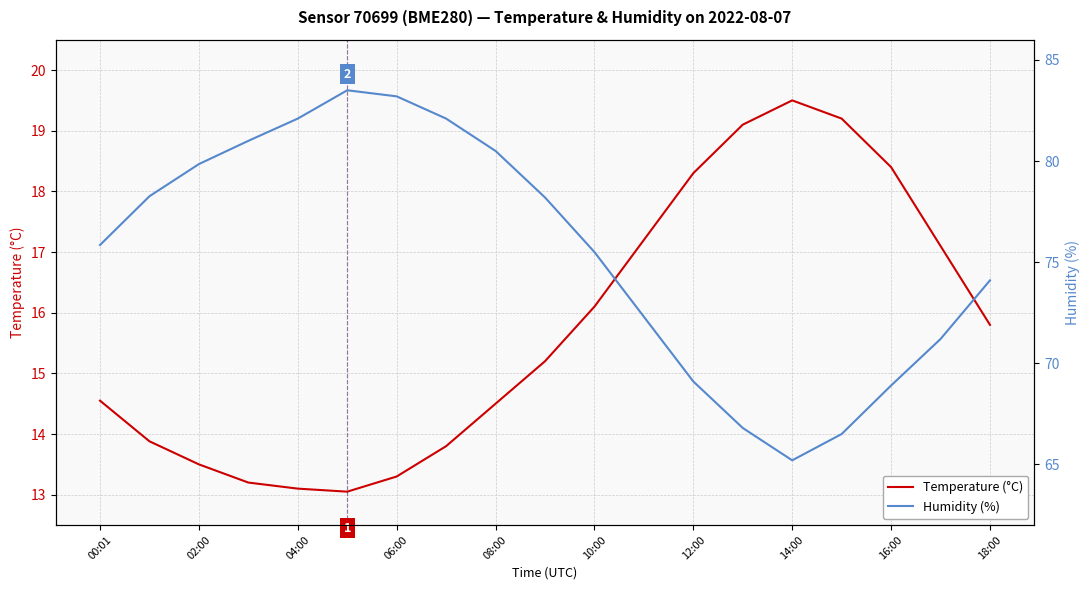

What is the sum of all Temperature (°C) values?

298.8